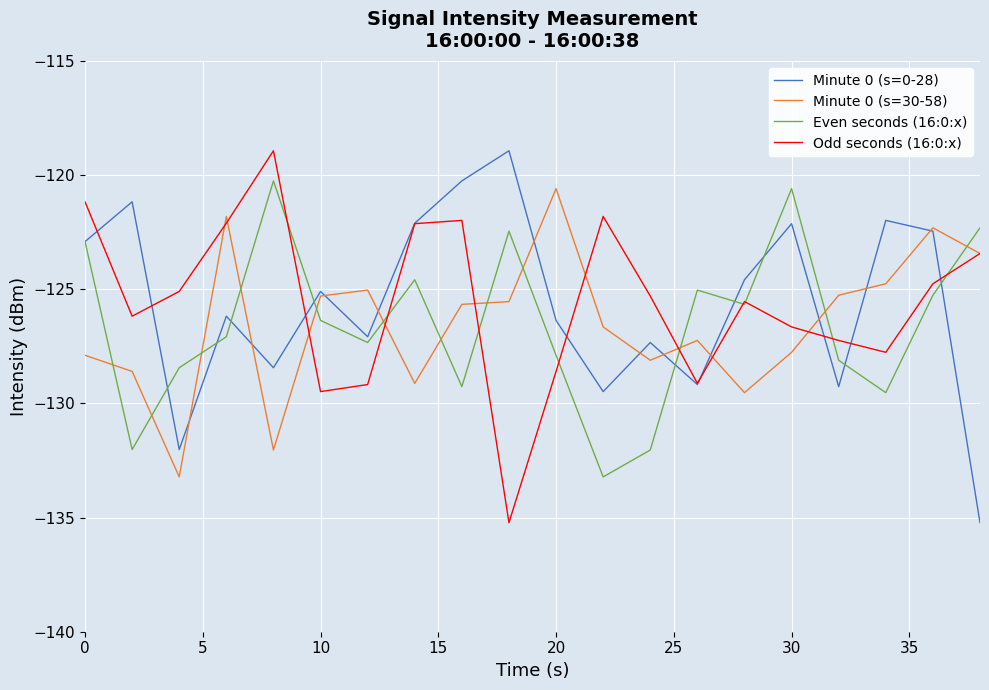

What is the lowest value of the Minute 0 (s=30-58) series?

-133.2